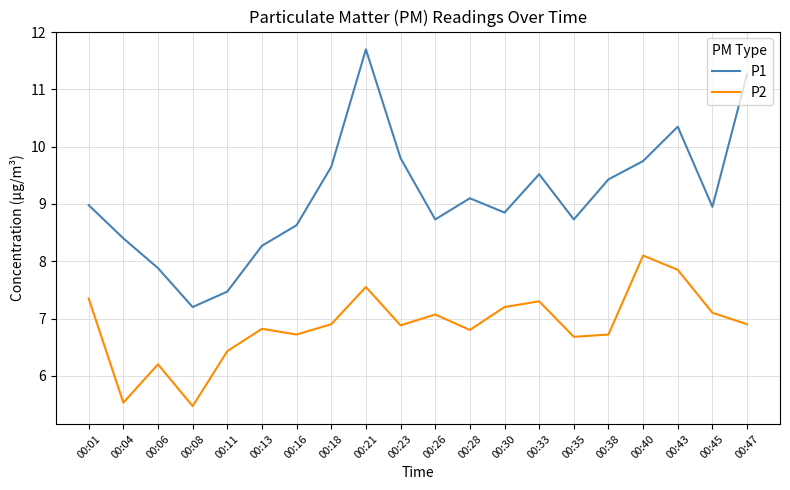

Which series has the largest range (max minus min)?

P1